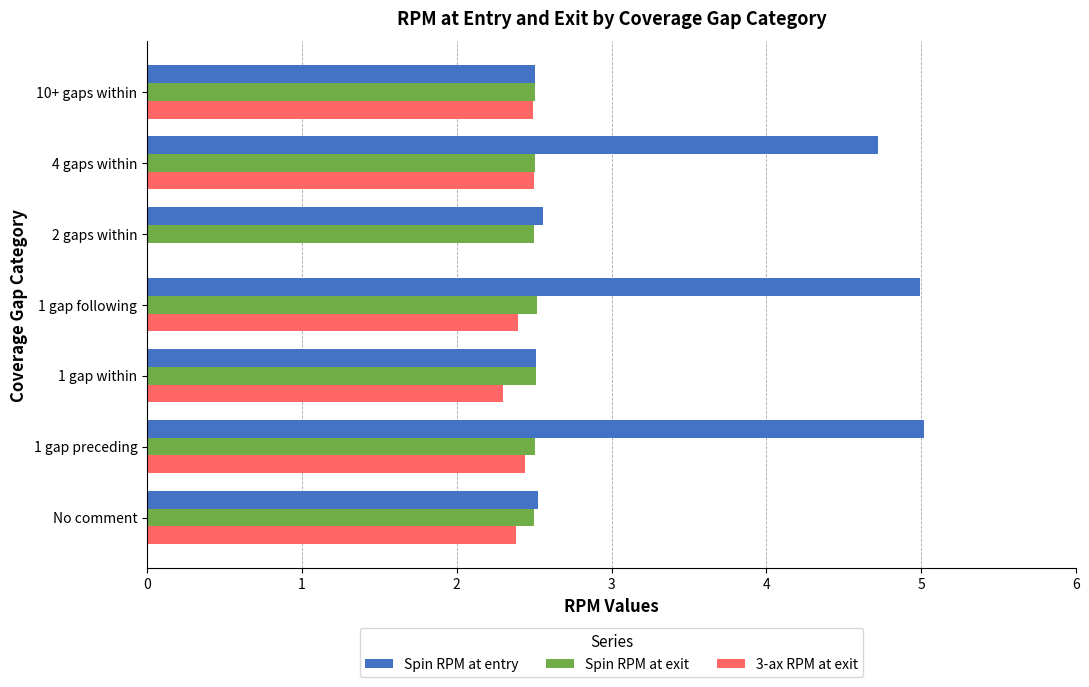

What value does the Spin RPM at exit series have at 2 gaps within?

2.5